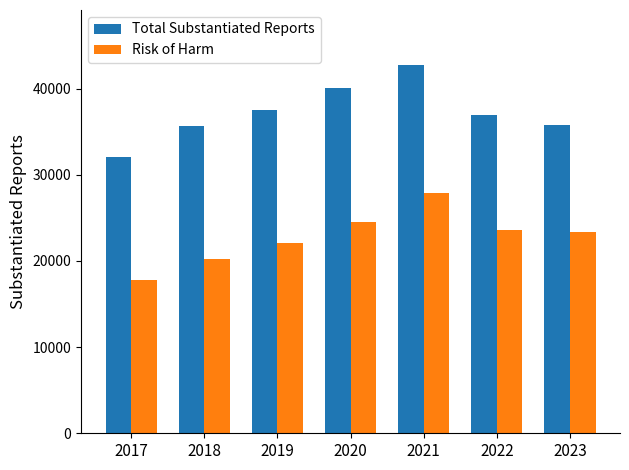

Rank the series by their maximum value, from highest to lowest.

Total Substantiated Reports, Risk of Harm